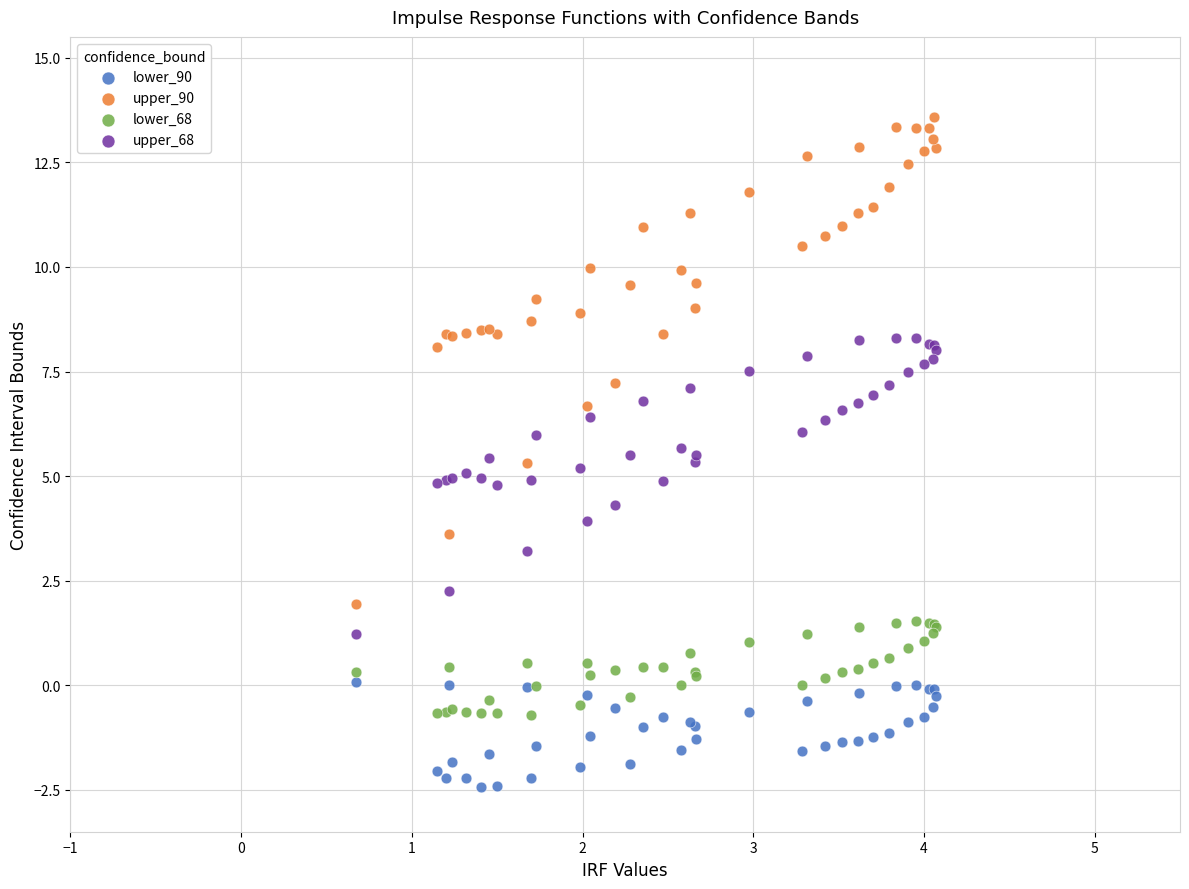

Which series contains the lowest Y value?

lower_90